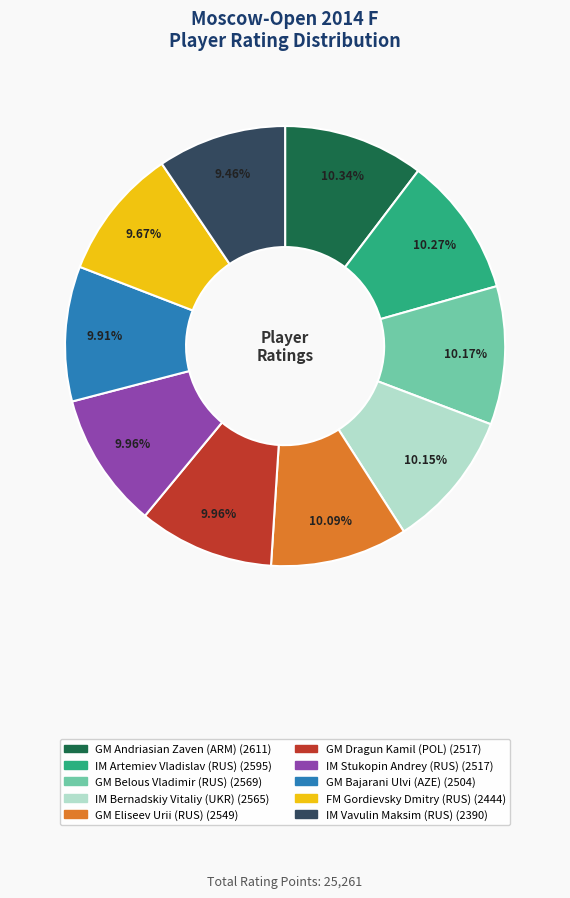

Approximately how many times larger is the value at FM Gordievsky Dmitry (RUS) compared to GM Eliseev Urii (RUS)?

1.0